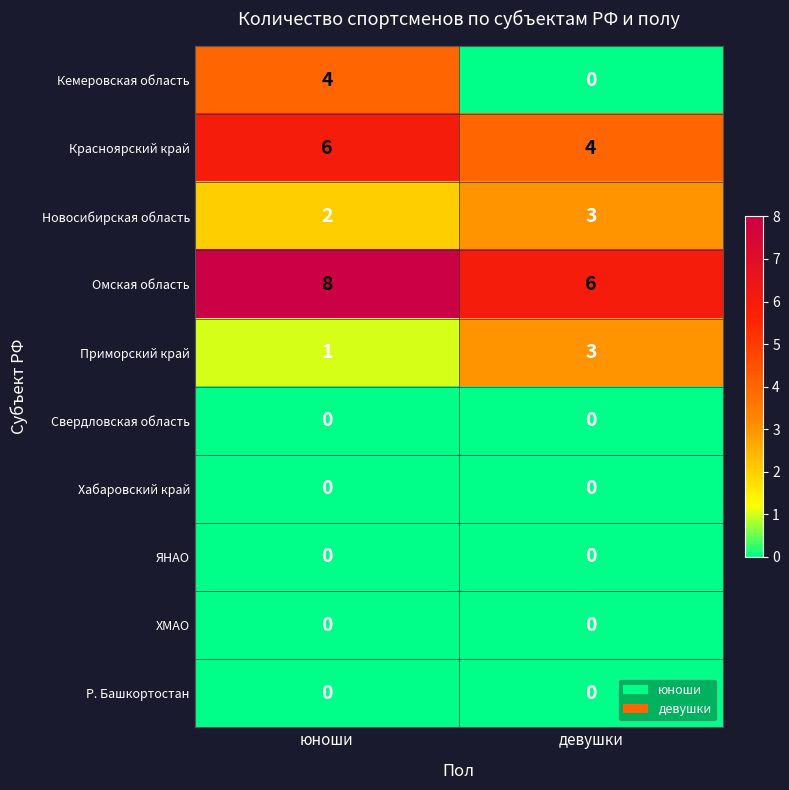

Rank the categories by Новосибирская область value from highest to lowest.

девушки, юноши